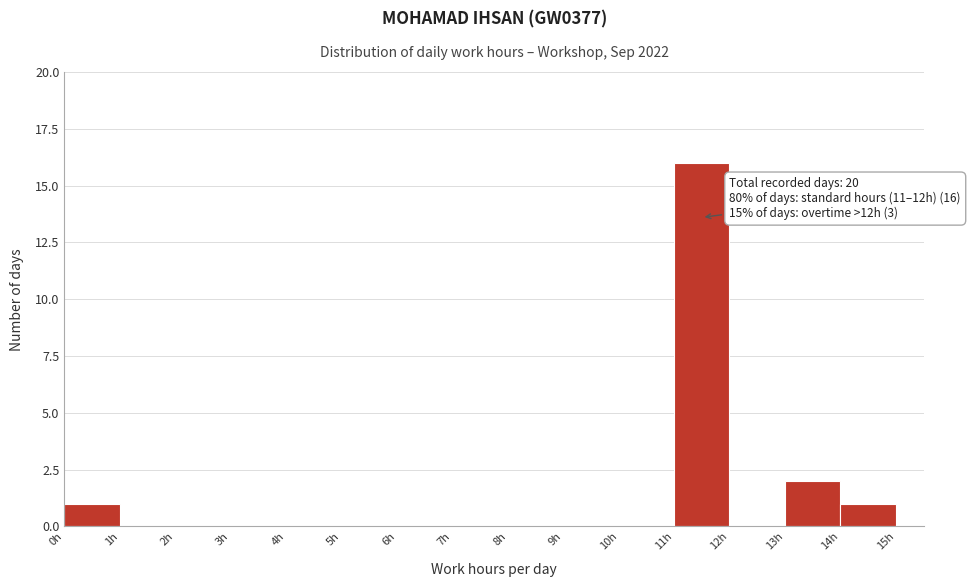

Which range on the x-axis has the tallest bar?

11 to 12